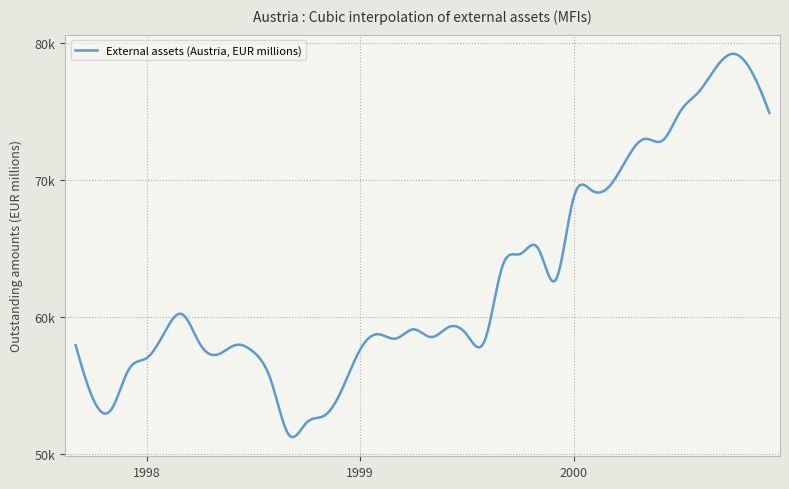

List the labels in order of value, smallest first.

1998-09, 1998-10, 1998-11, 1997-11, 1997-10, 1998-12, 1998-08, 1997-12, 1998-01, 1998-05, 1998-07, 1999-01, 1997-09, 1998-06, 1998-04, 1999-08, 1999-03, 1999-05, 1999-07, 1999-02, 1998-02, 1999-04, 1999-06, 1998-03, 1999-12, 1999-09, 1999-10, 1999-11, 2000-01, 2000-02, 2000-03, 2000-04, 2000-06, 2000-05, 2000-12, 2000-07, 2000-08, 2000-11, 2000-09, 2000-10